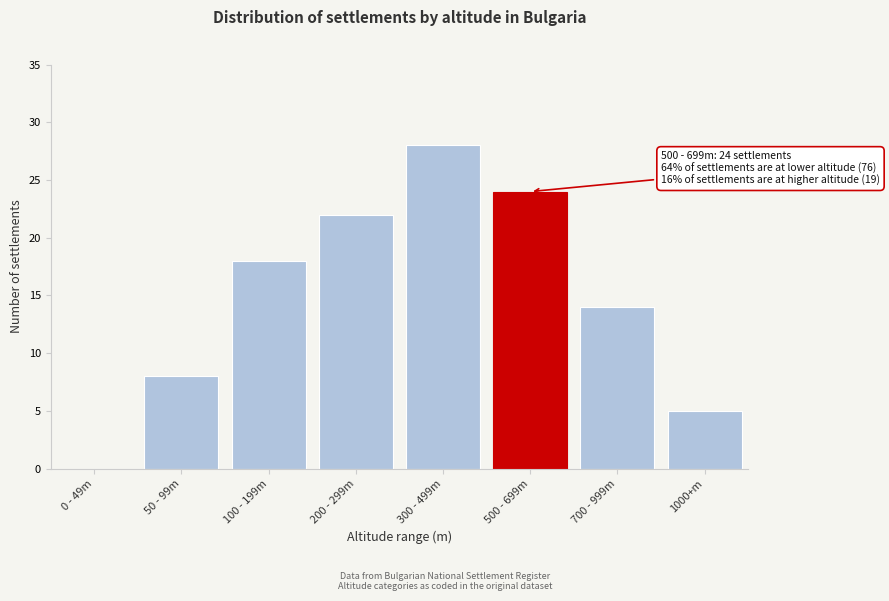

Reading left to right, what are all the values shown in this chart?

0 - 49m=0	50 - 99m=8	100 - 199m=18	200 - 299m=22	300 - 499m=28	500 - 699m=24	700 - 999m=14	1000+m=5